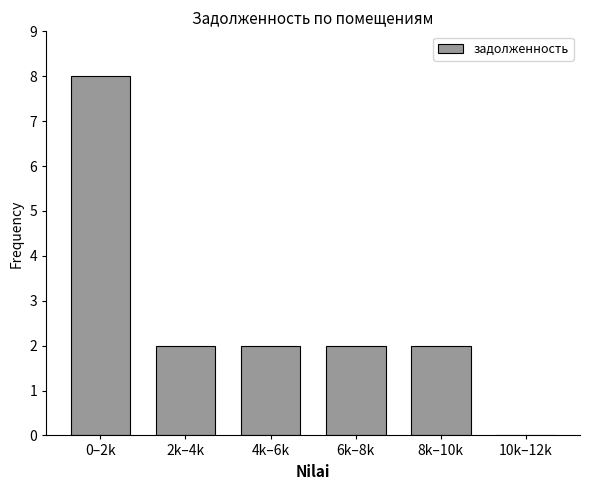

Reading right to left, list all the values displayed in this chart.

10k–12k=0	8k–10k=2	6k–8k=2	4k–6k=2	2k–4k=2	0–2k=8